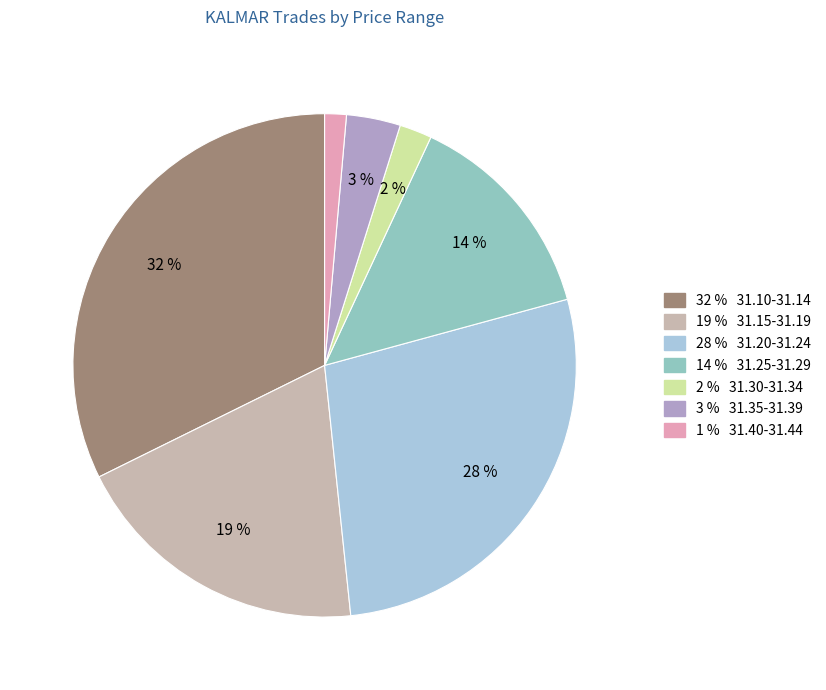

Is there a majority slice in this chart?

No